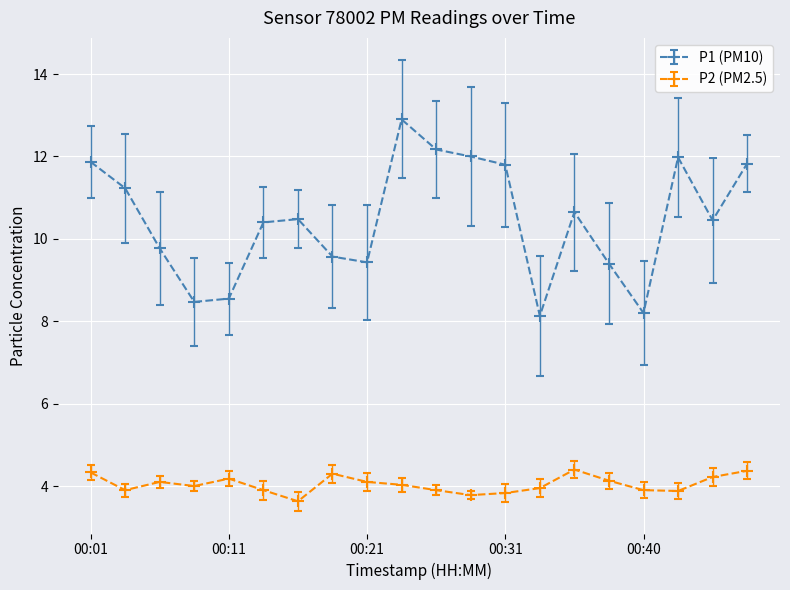

How many categories are shown in the chart?

20